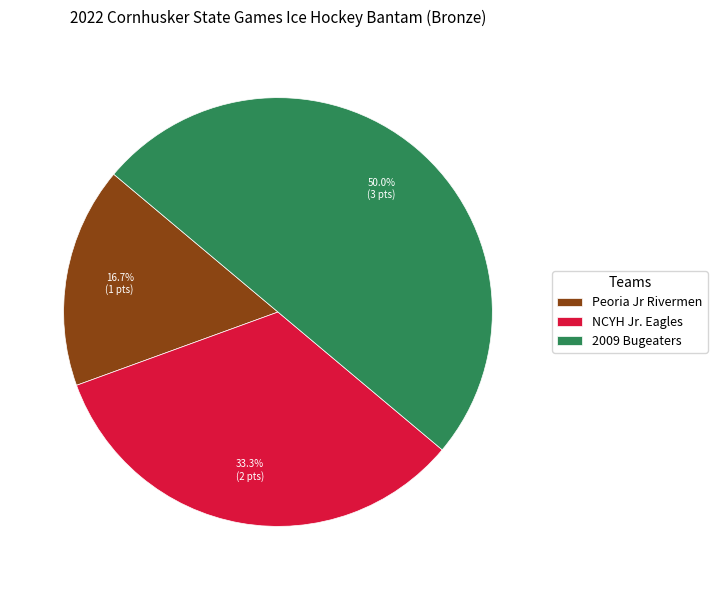

To the nearest percent, what is the combined percentage of NCYH Jr. Eagles and Peoria Jr Rivermen?

50%